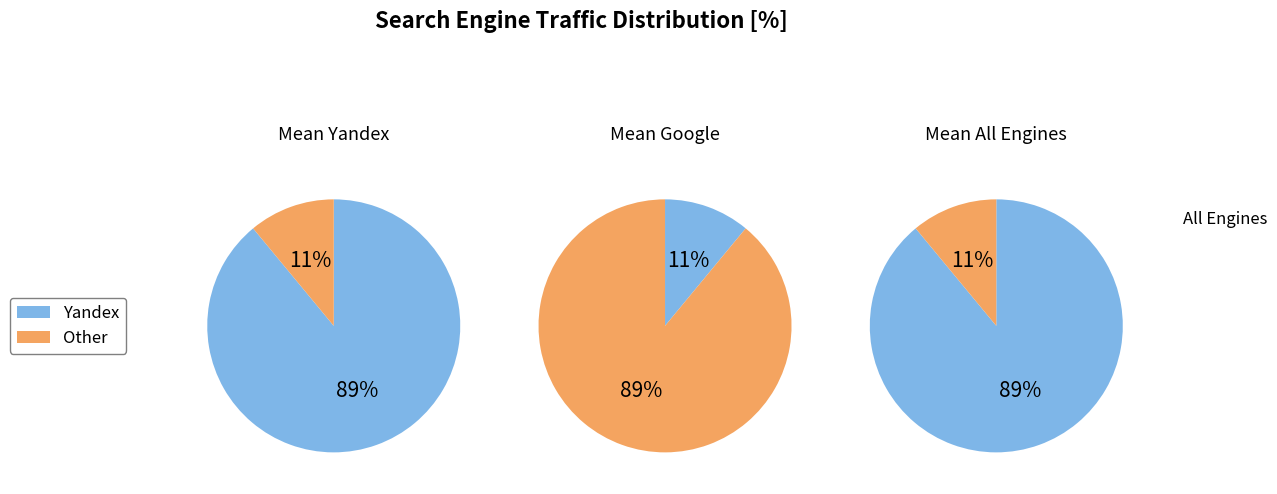

What is the largest slice in the pie chart?

Yandex